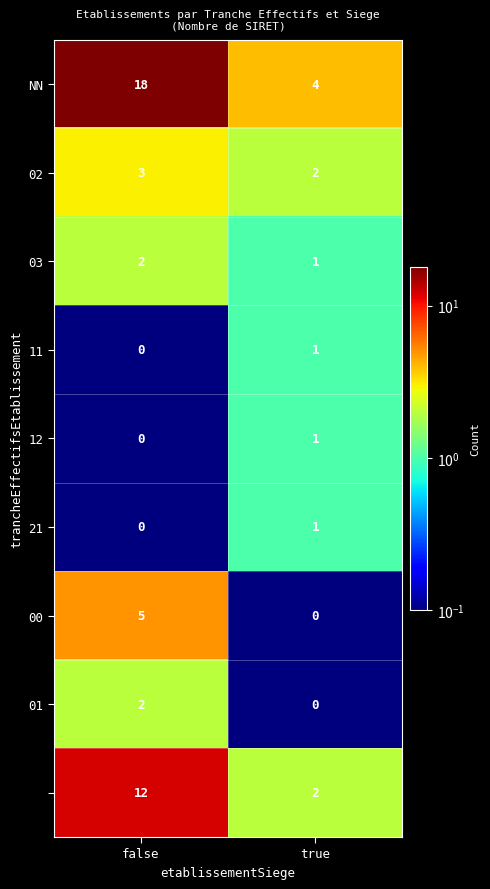

What is the total value across all series at false?

42